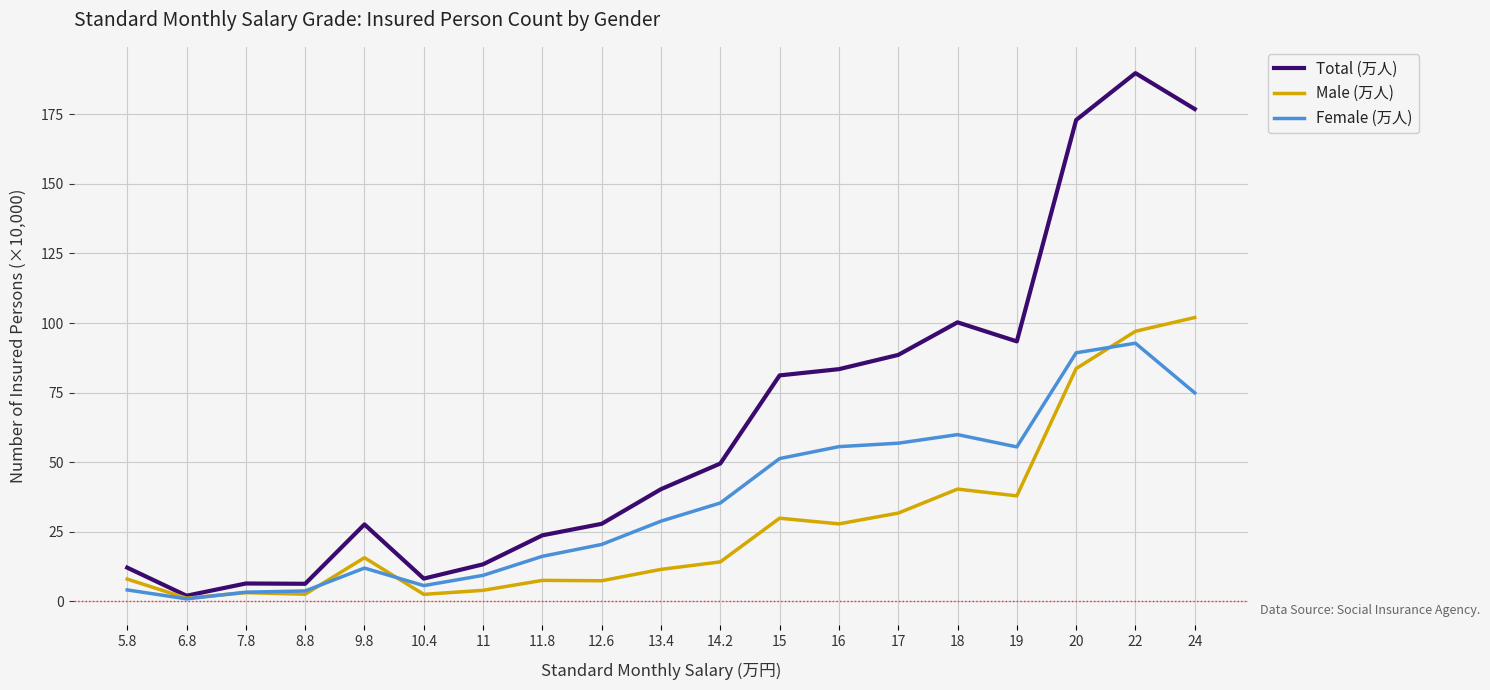

Which series has the widest spread of values?

Total (万人)